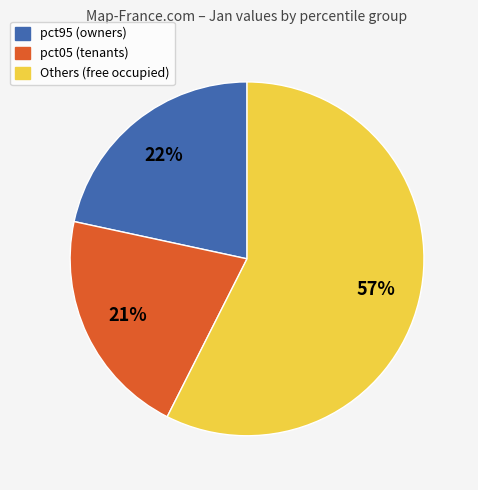

Does any single category account for the majority?

Yes